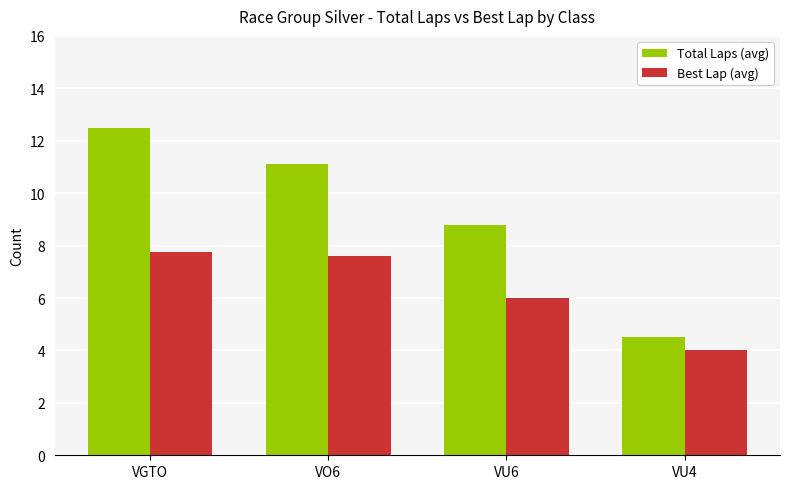

What are all the series names shown in the legend?

Total Laps (avg), Best Lap (avg)